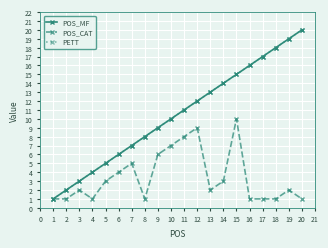

Rank the series at 11 from highest to lowest value.

POS_MF, PETT, POS_CAT